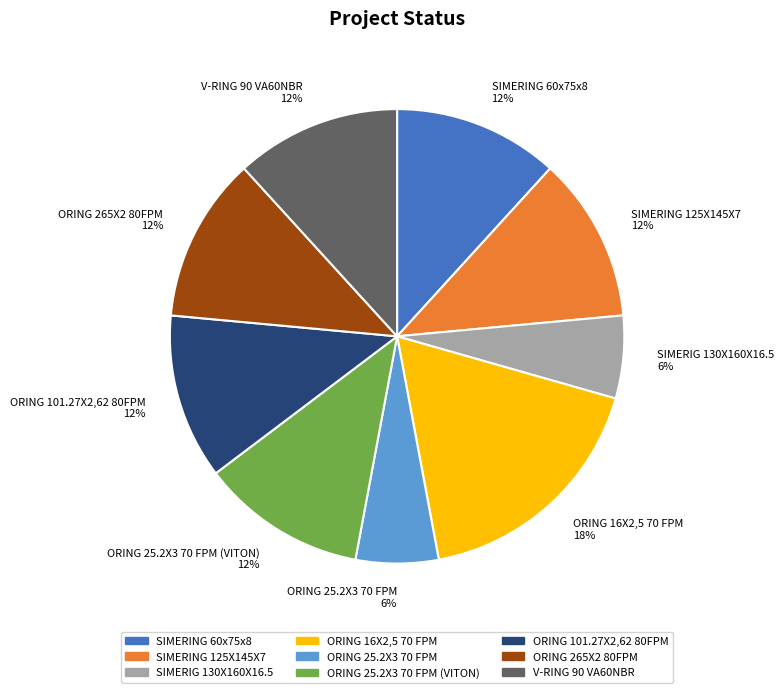

Is the sum of ORING 16X2,5 70 FPM and SIMERIG 130X160X16.5 greater than half?

No